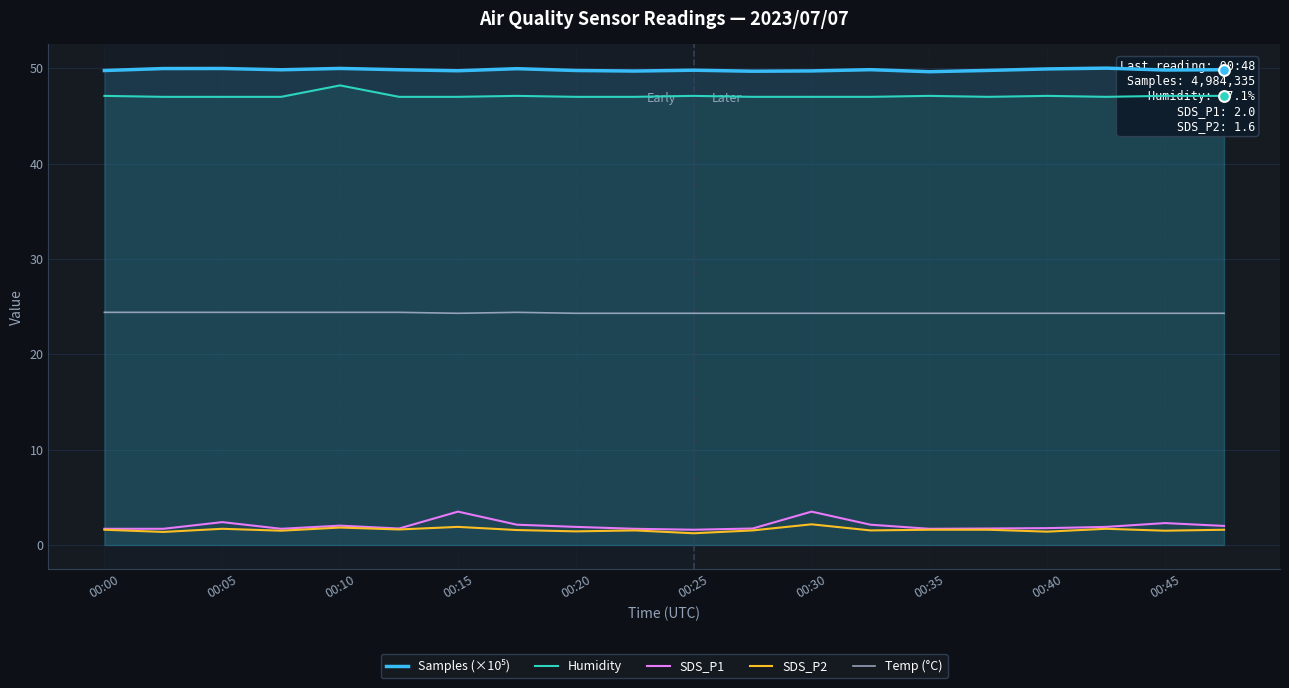

What are all the series names shown in the legend?

Samples (×10⁵), Humidity, SDS_P1, SDS_P2, Temp (°C)